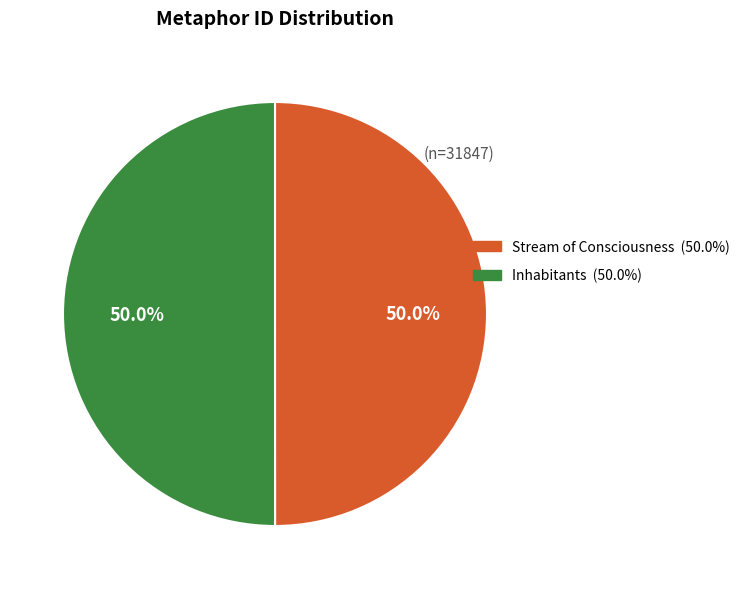

Combined, what portion of the pie is Stream of Consciousness and Inhabitants?

100.0%